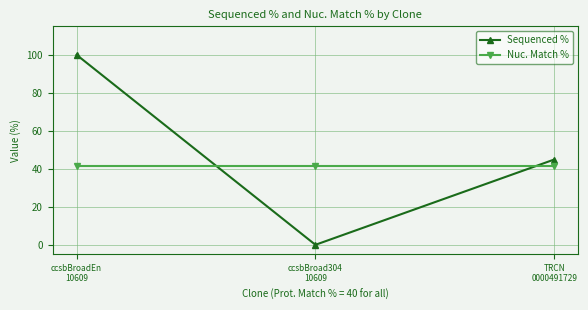

Is it true that Sequenced % equals 0.0 at ccsbBroad304
10609?

True